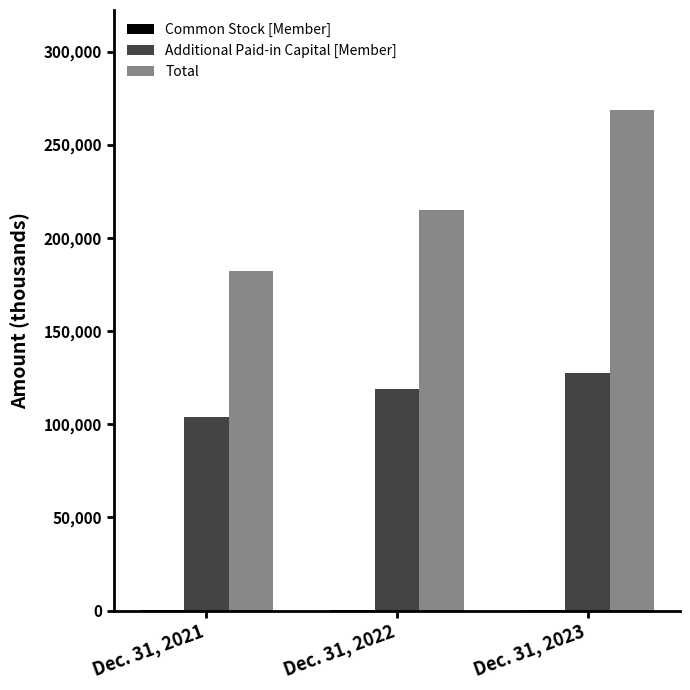

Count the Additional Paid-in Capital [Member] values in the range 104126 to 127548.

3